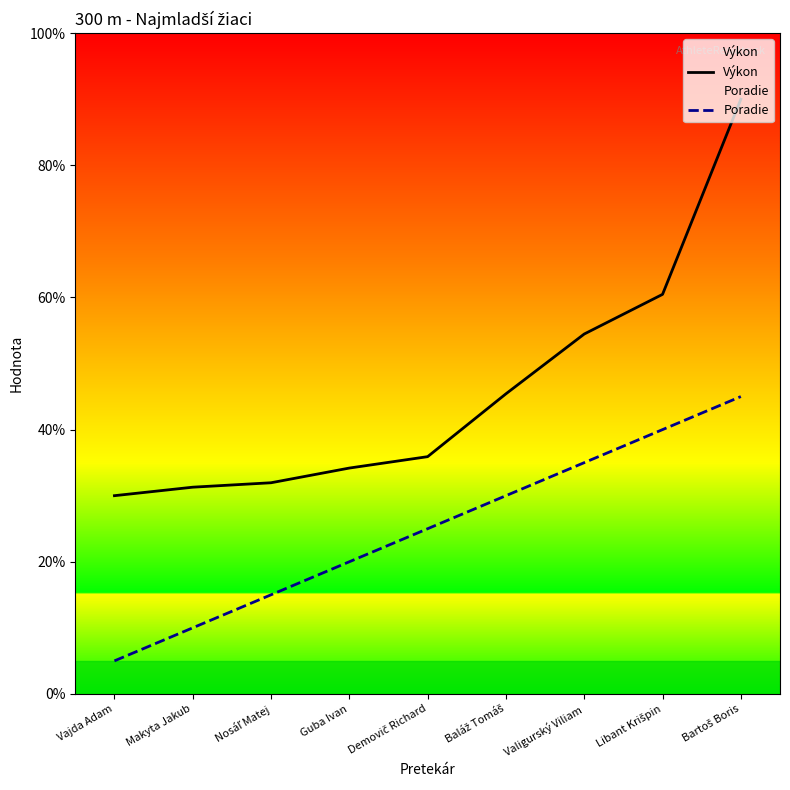

List the series in order of their overall mean, highest first.

Výkon, Poradie